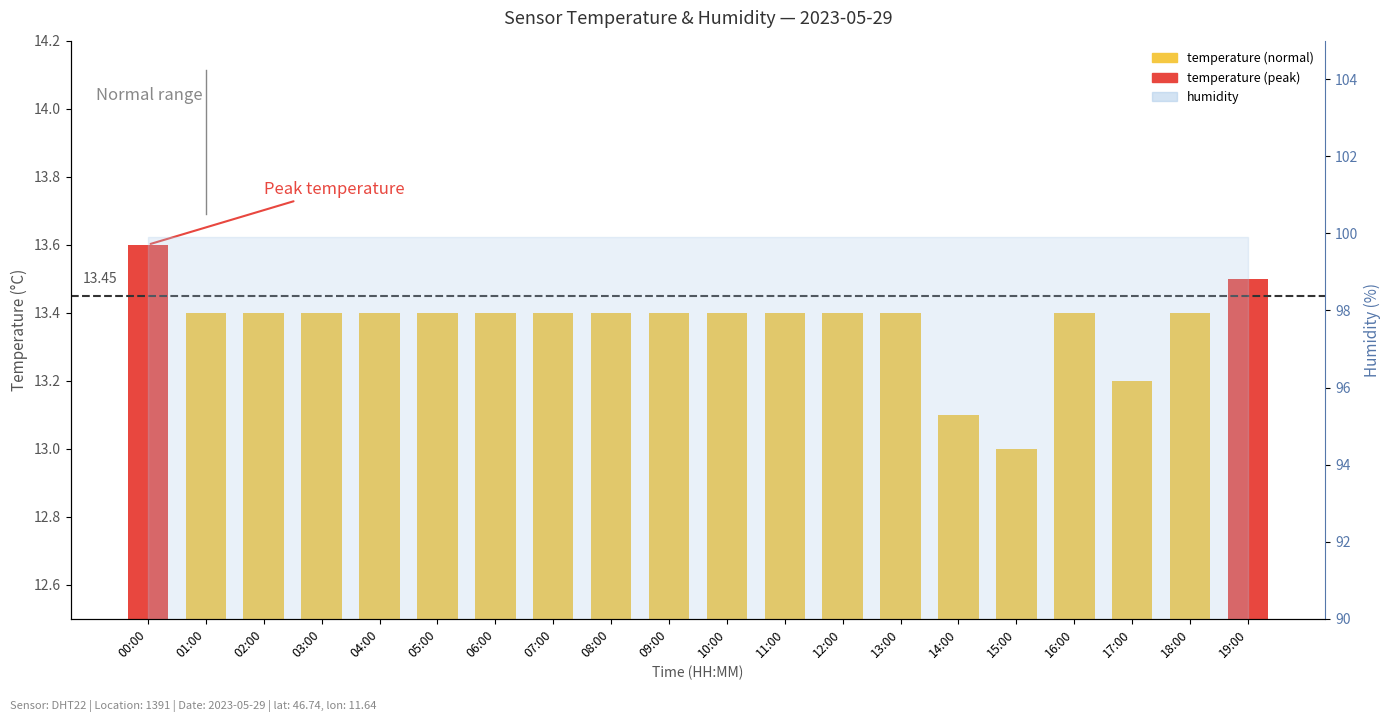

Which has a higher value, 09:00 or 18:00?

09:00